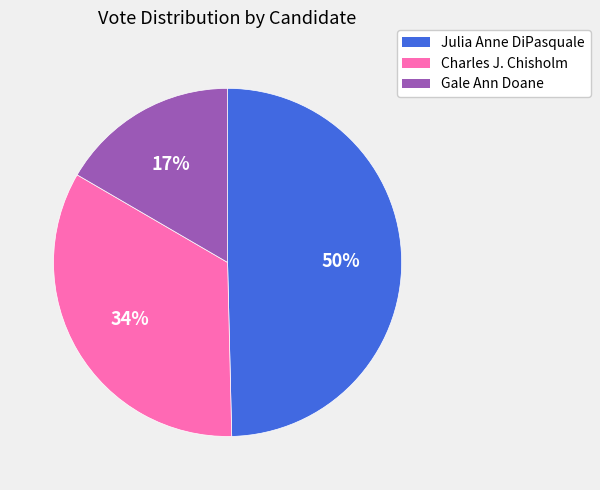

Between Gale Ann Doane and Julia Anne DiPasquale, which is larger?

Julia Anne DiPasquale